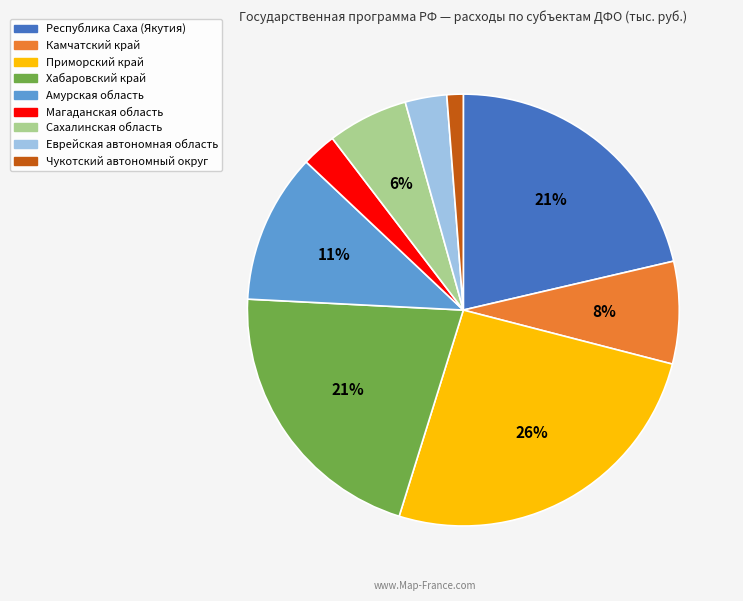

To the nearest percent, what is the difference between the largest and smallest slice percentages?

25%